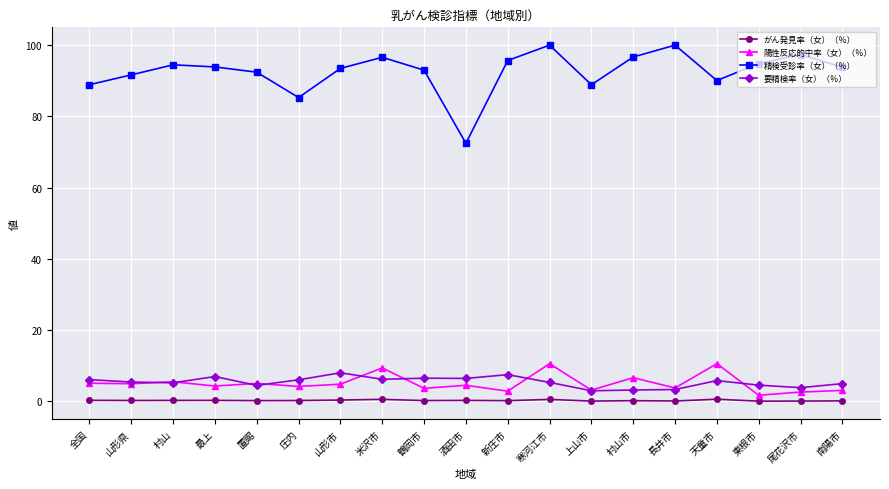

What is the highest value of the 陽性反応的中率（女）（％） series?

10.6